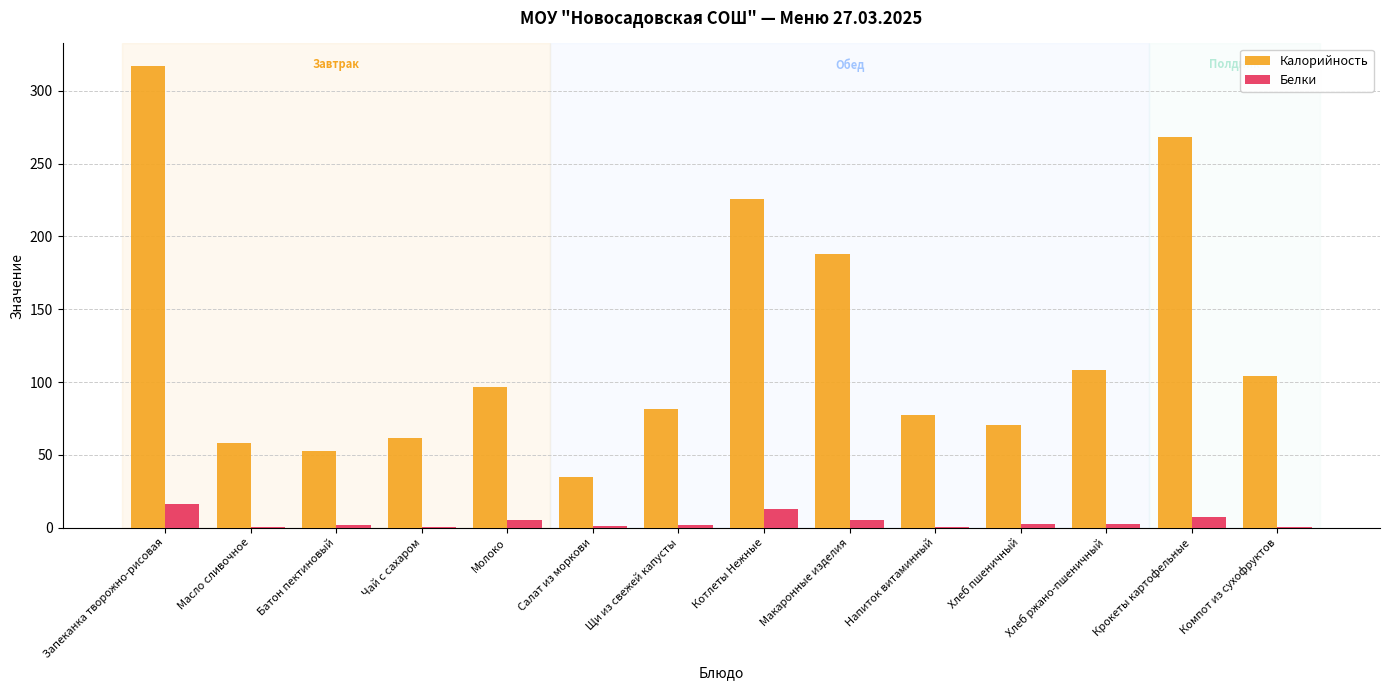

Which series changed the most between Батон пектиновый and Компот из сухофруктов?

Калорийность